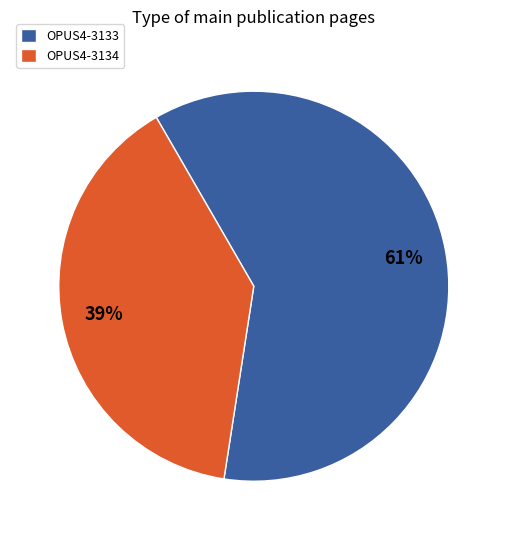

Which has a higher value, OPUS4-3133 or OPUS4-3134?

OPUS4-3133